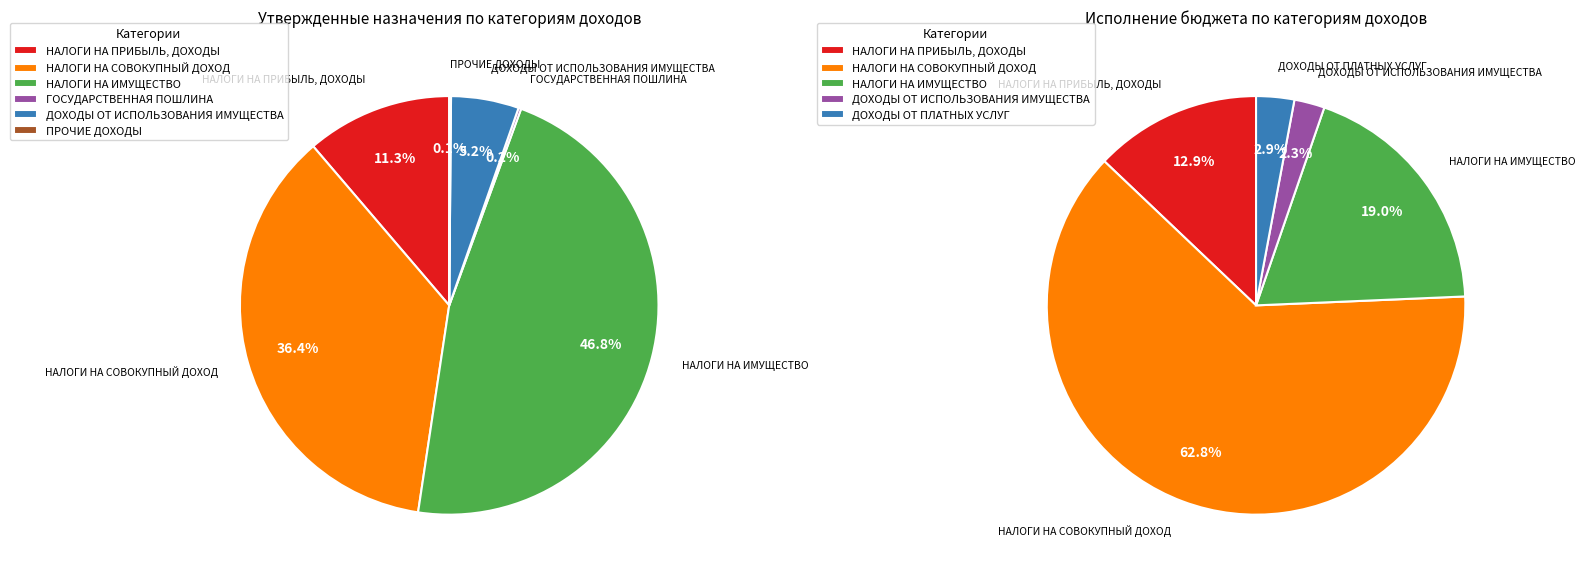

To the nearest percent, what portion does НАЛОГИ НА СОВОКУПНЫЙ ДОХОД represent?

36%